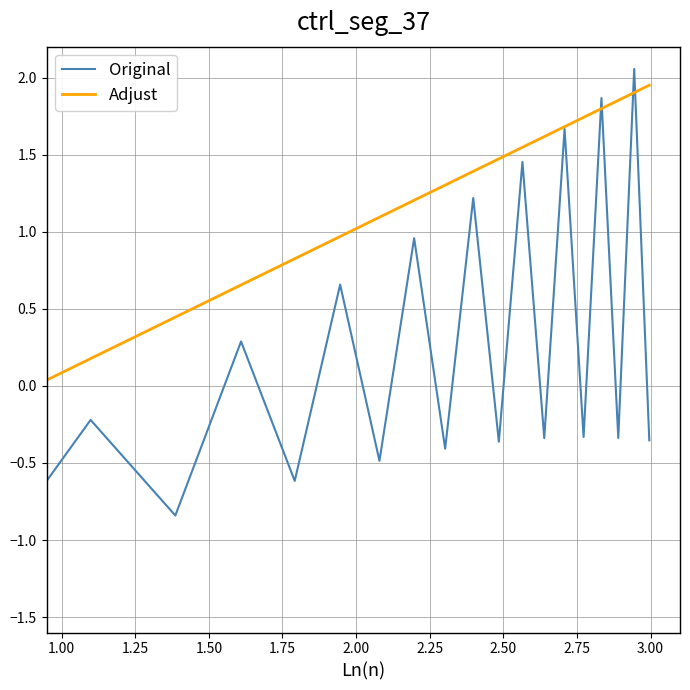

Rank the series by their average value, from highest to lowest.

Adjust, Original